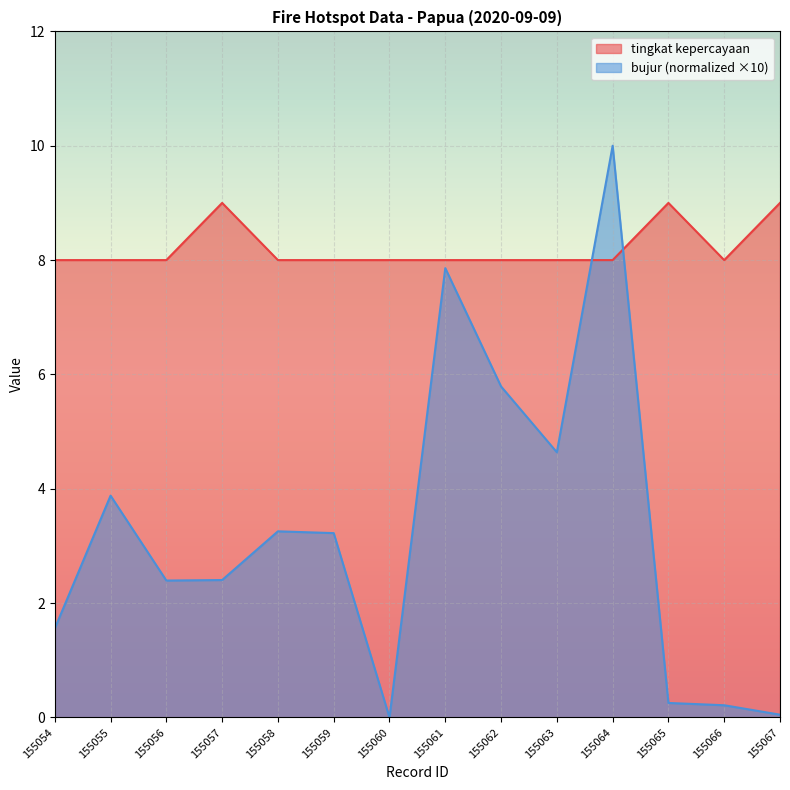

Where does the bujur series first go above 3?

155055